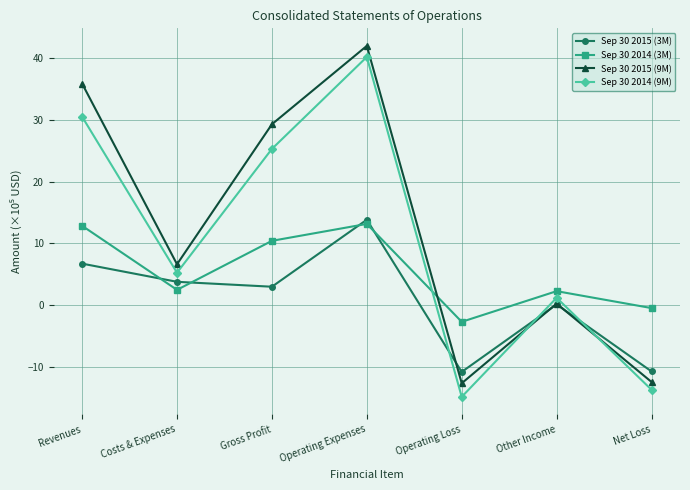

At which label does Sep 30 2014 (3M) first exceed 2?

Revenues